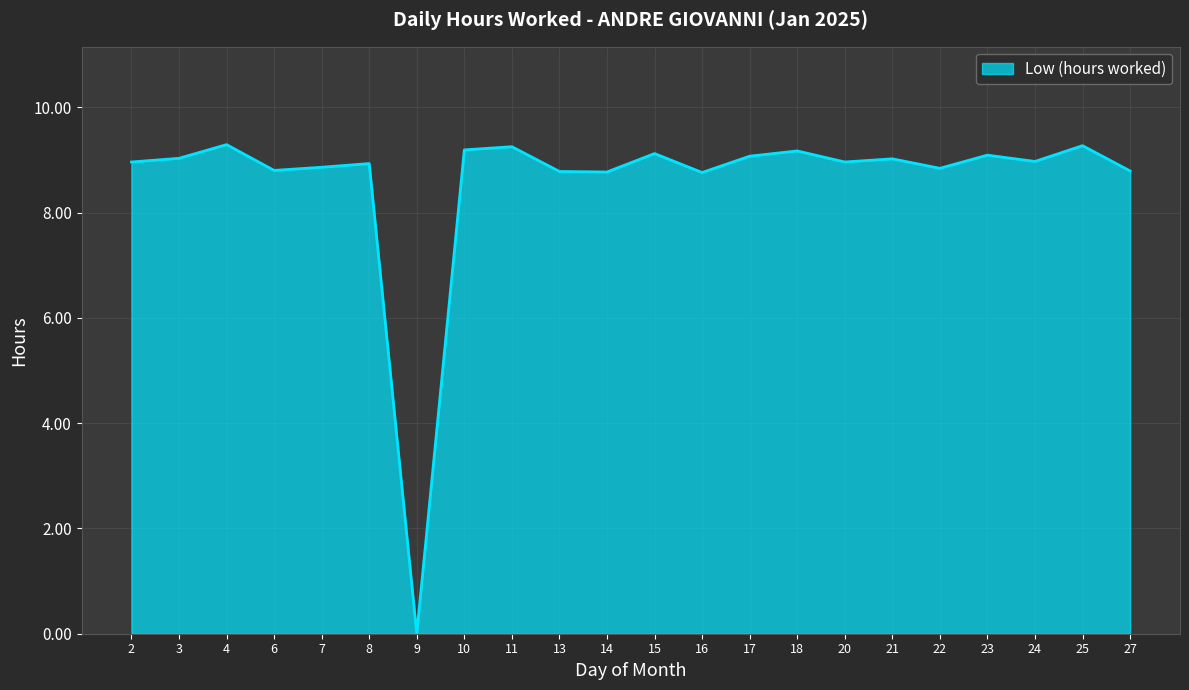

Where is the data nearest to the value 4?

9